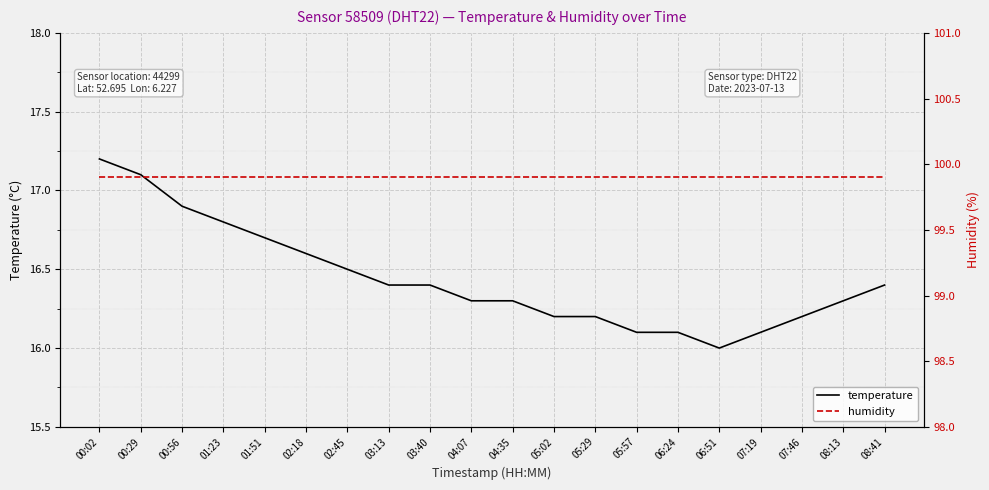

True or false: temperature and humidity intersect in this chart.

False